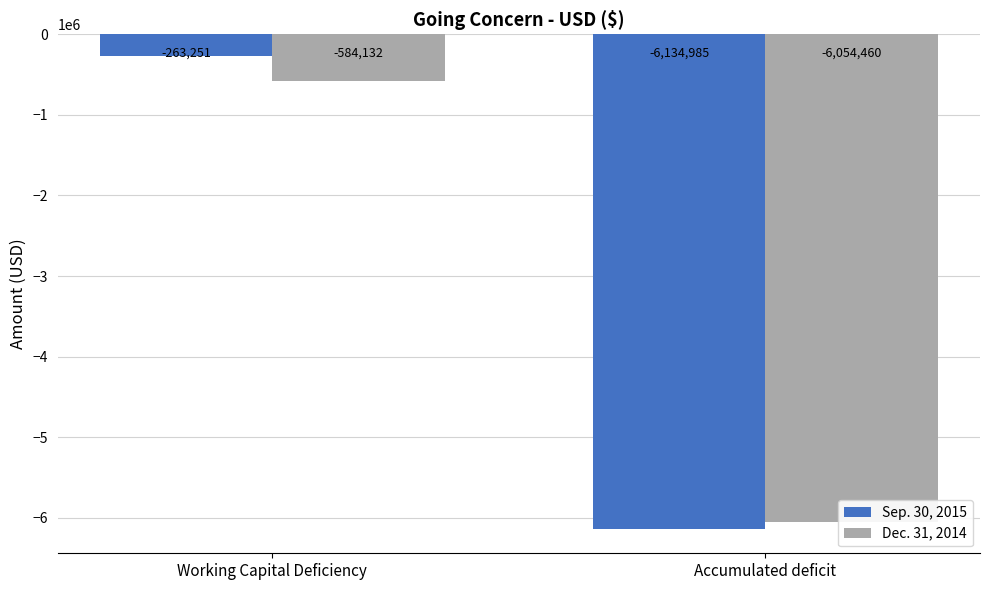

What is the sum of all Dec. 31, 2014 values?

-6638592